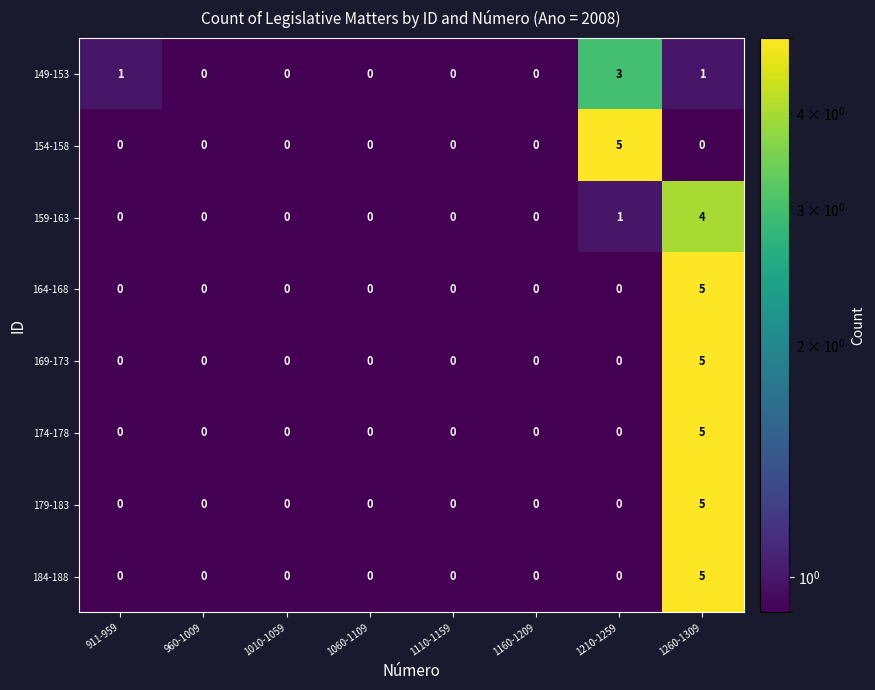

At which label does 169-173 reach its peak?

1260-1309